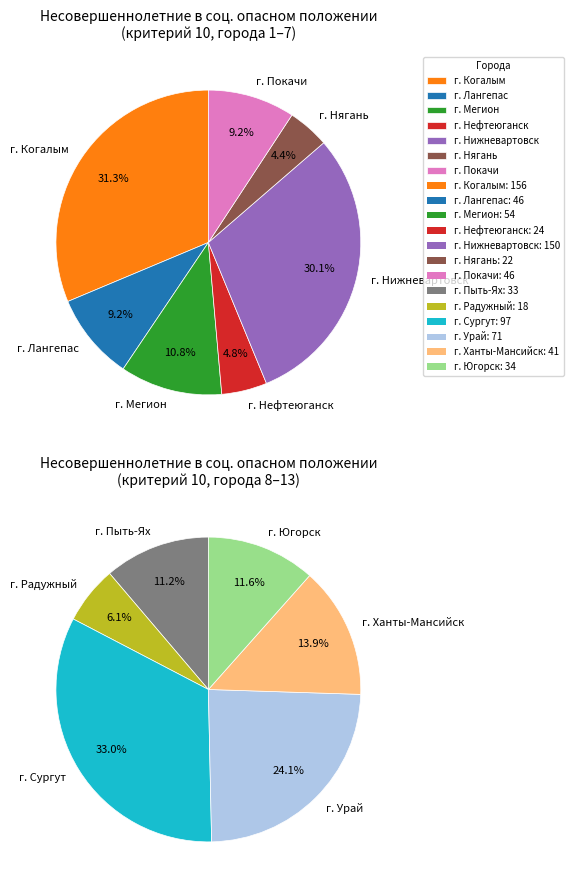

Between г. Урай and г. Лангепас, which is larger?

г. Урай